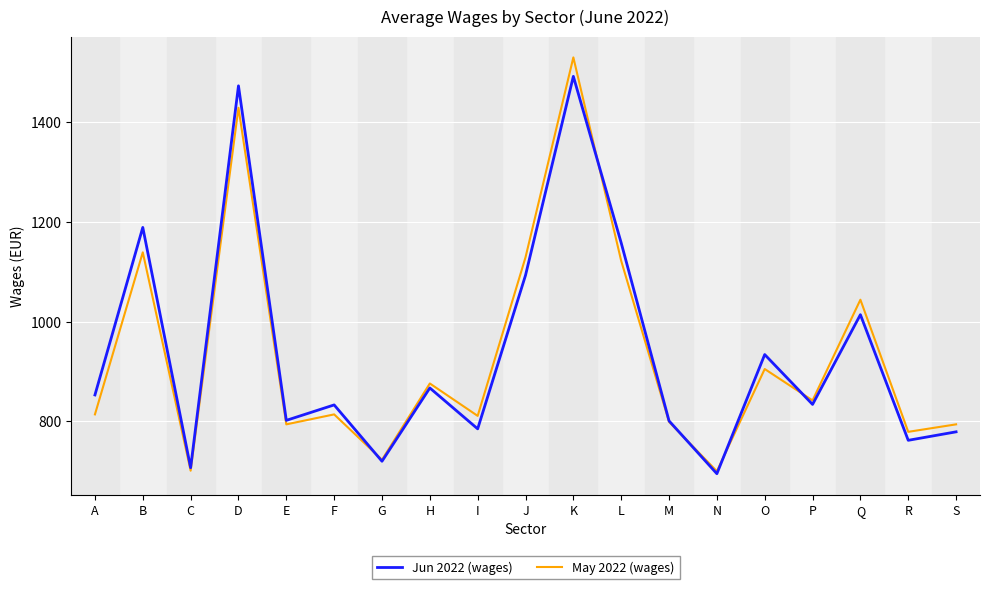

What value does the May 2022 (wages) series have at B, to the nearest 100?

1100